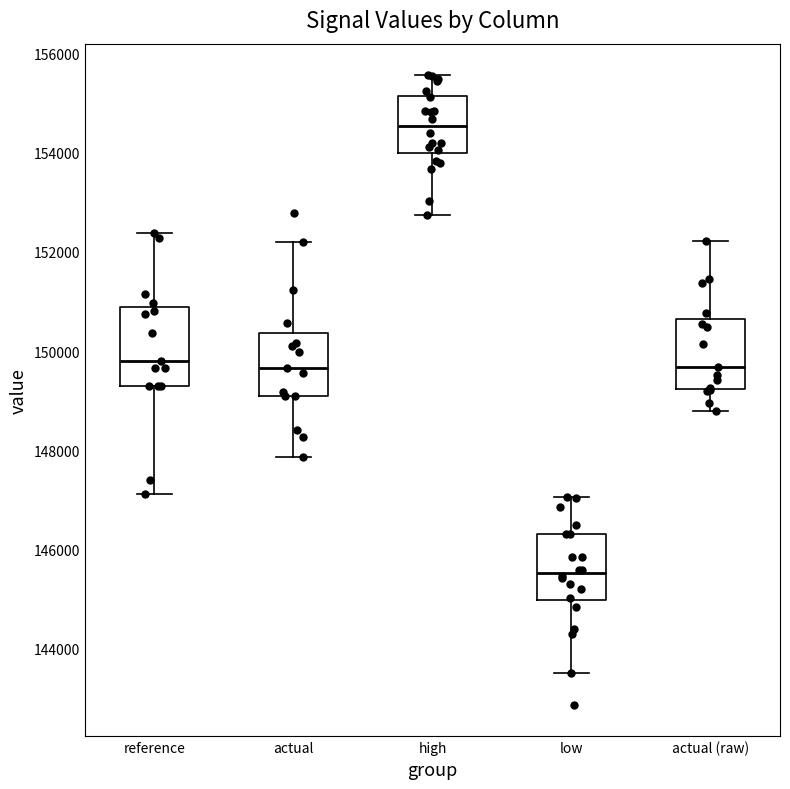

Reading left to right, transcribe this box plot: for each box, give where its median line is, the range the box spans, and where its two whiskers end, as read against the y-axis. The values are not printed on the chart, so give them approximately, as read against the axis.

reference: median 149800, box 149400 to 150800, whiskers 147200 to 152400
actual: median 149600, box 149000 to 150400, whiskers 147800 to 152200
high: median 154600, box 154000 to 155200, whiskers 152800 to 155600
low: median 145600, box 145000 to 146400, whiskers 143600 to 147000
actual (raw): median 149600, box 149200 to 150600, whiskers 148800 to 152200